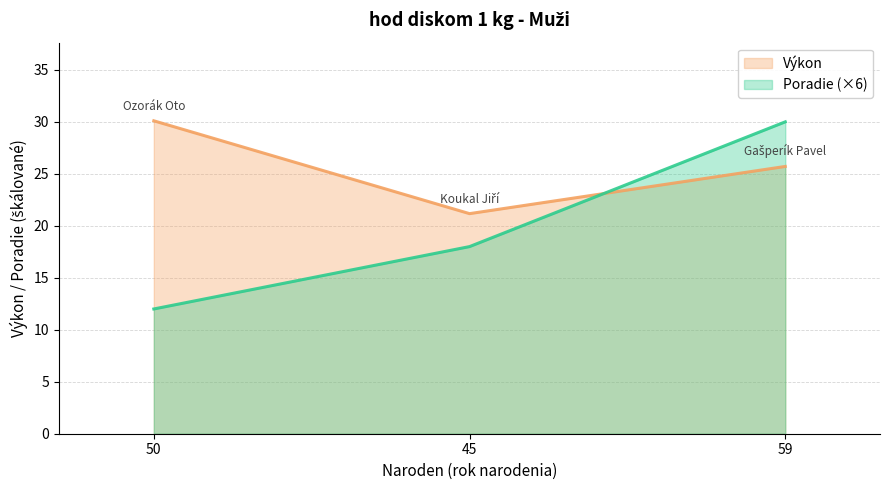

What is the difference between the highest and lowest values at 45?

3.2